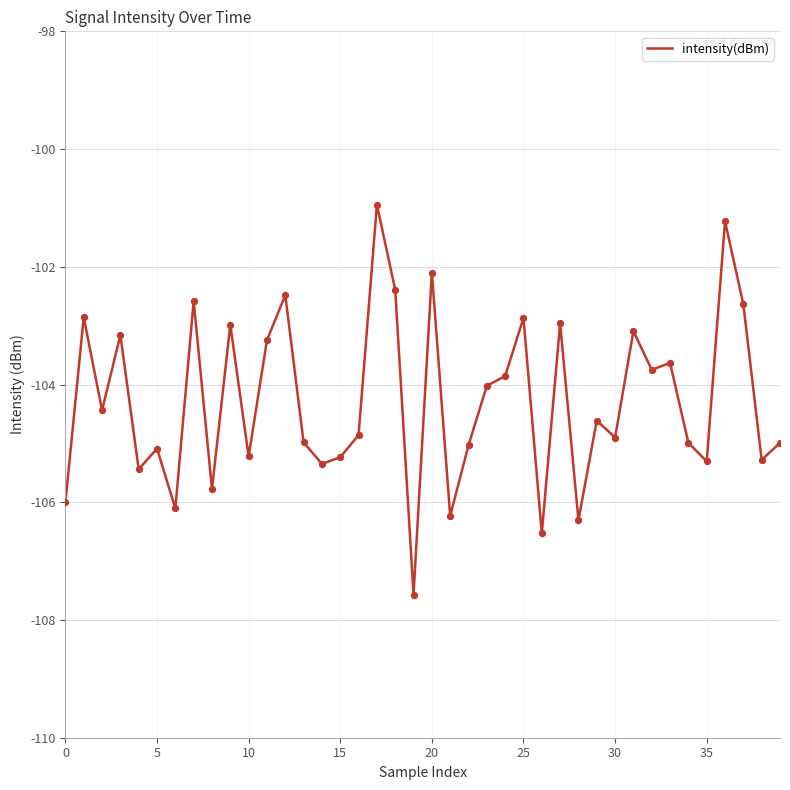

What is the difference between the maximum and minimum values?

6.6